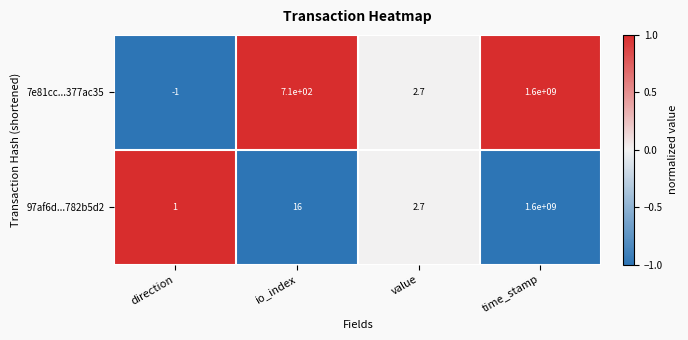

Reading right to left, what are all the values shown in this chart?

7e81cc...377ac35: 1600000000.0	2.7	710.0	-1.0
97af6d...782b5d2: 1600000000.0	2.7	16.0	1.0